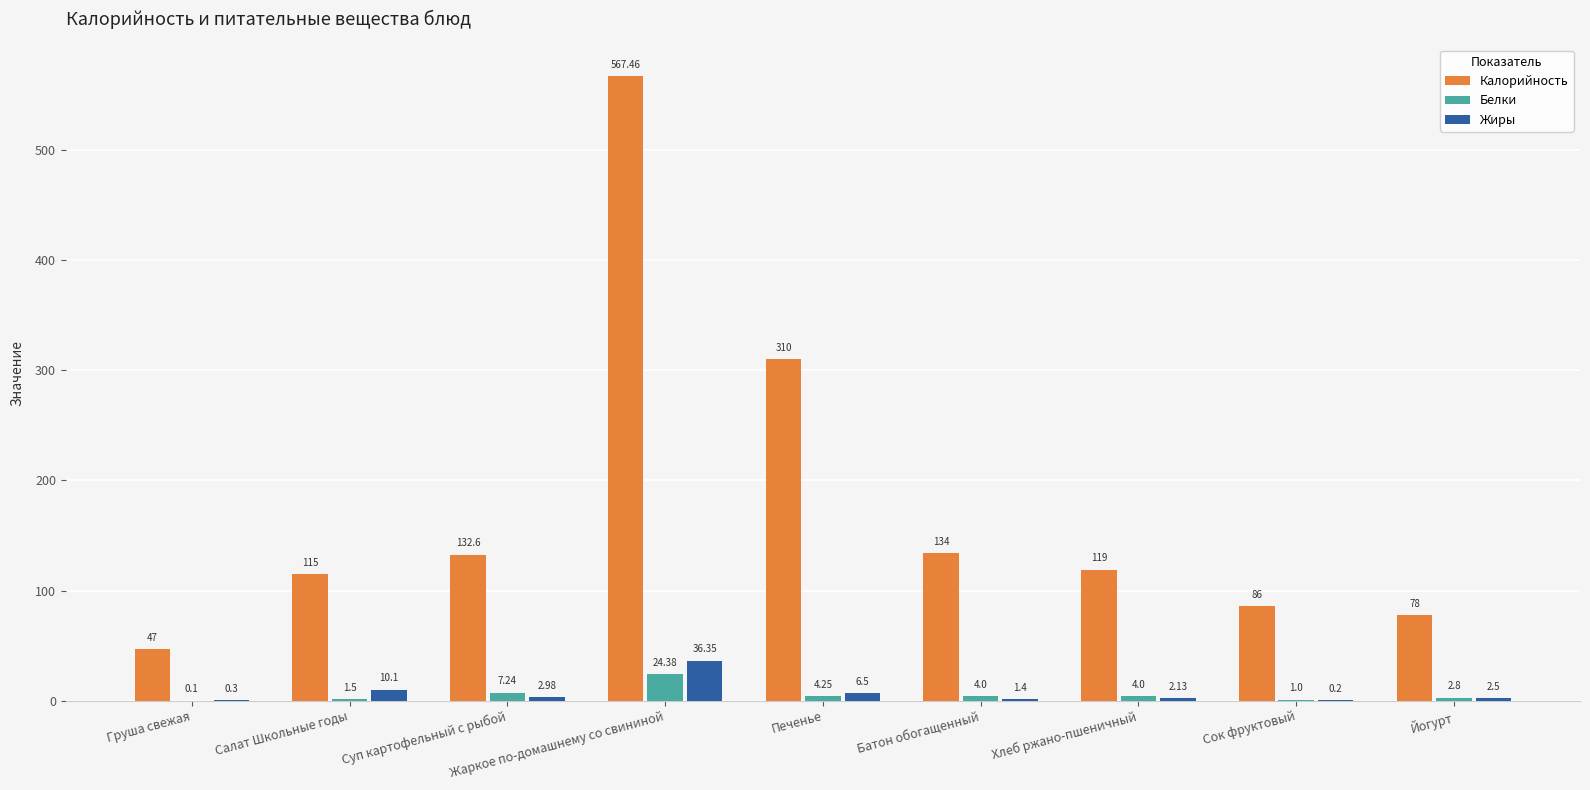

Which category has the highest value across all series?

Жаркое по-домашнему со свининой